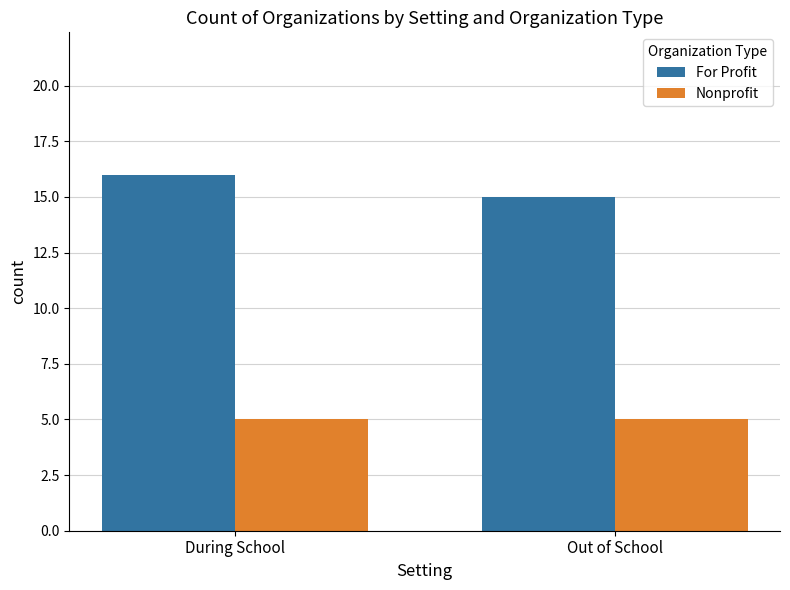

Which category has the highest value across all series?

During School